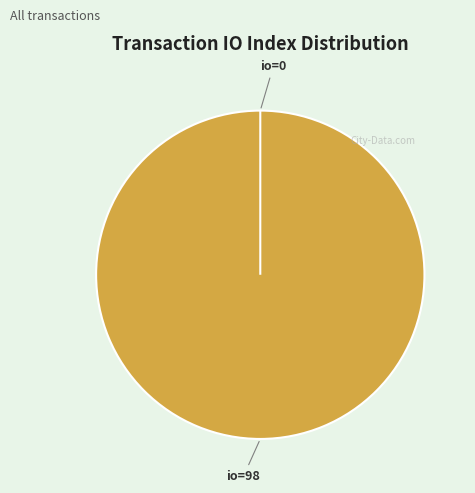

True or false: direction=+1 (io_index=0) accounts for 8% of the total.

False